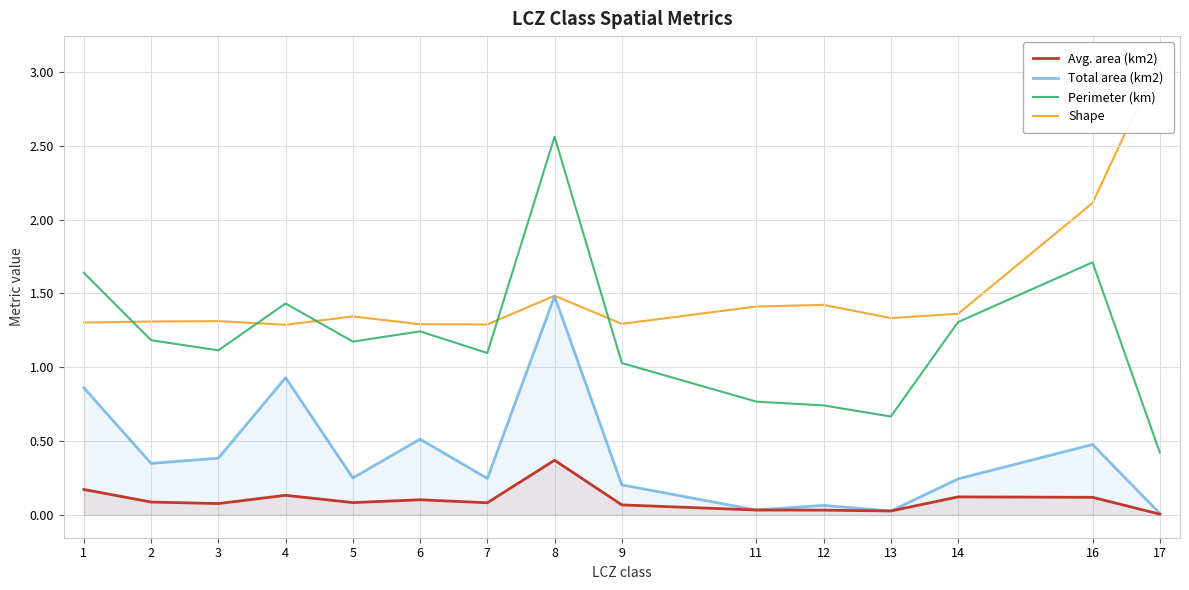

Is the value of Total area (km2) at 12 greater than the value of Avg. area (km2) at 12?

Yes